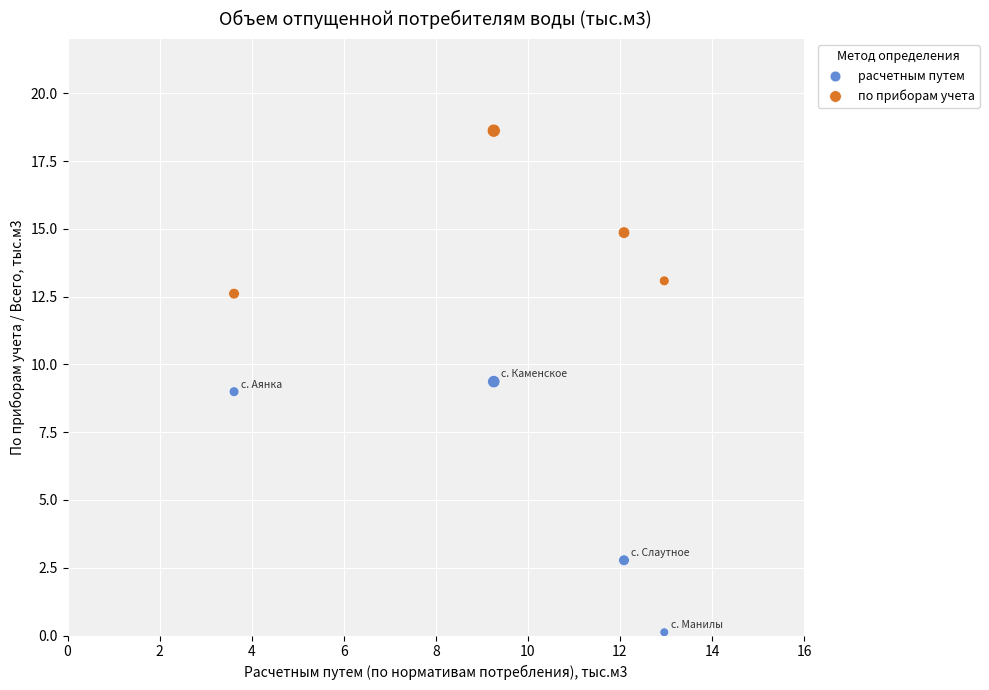

In the расчетным путем series, what Y value is closest to 4?

2.8